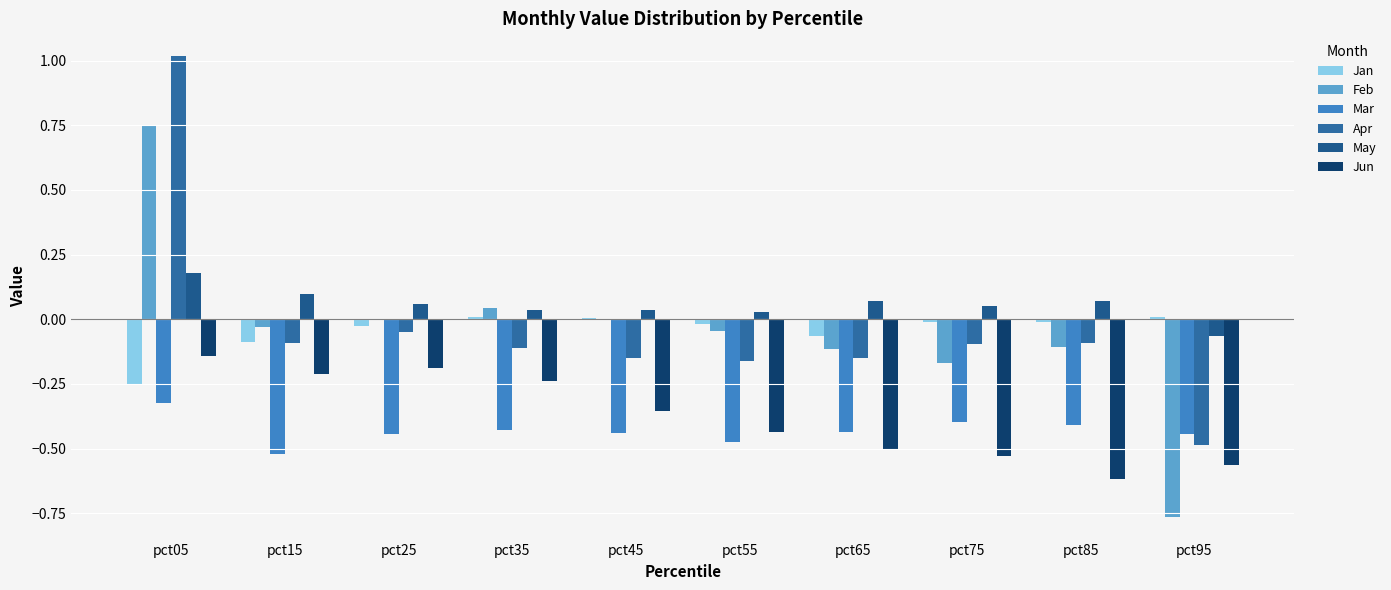

At pct95, list the series in order from smallest to largest.

Feb, Jun, Apr, Mar, May, Jan